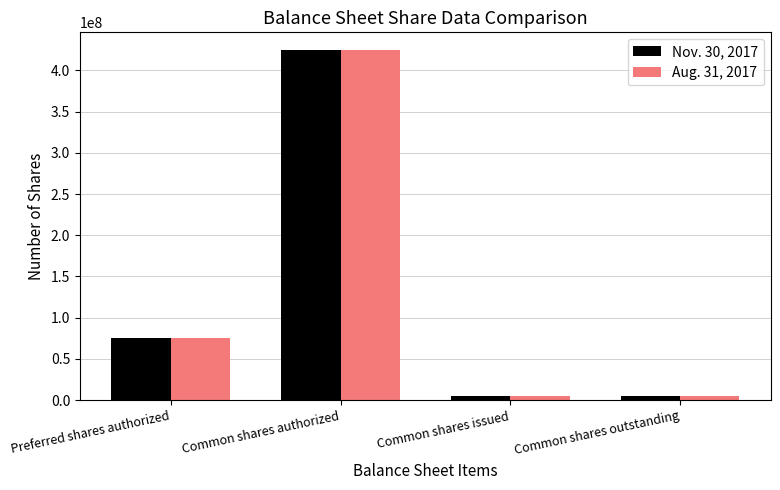

Which category has the highest value across all series?

Common shares authorized